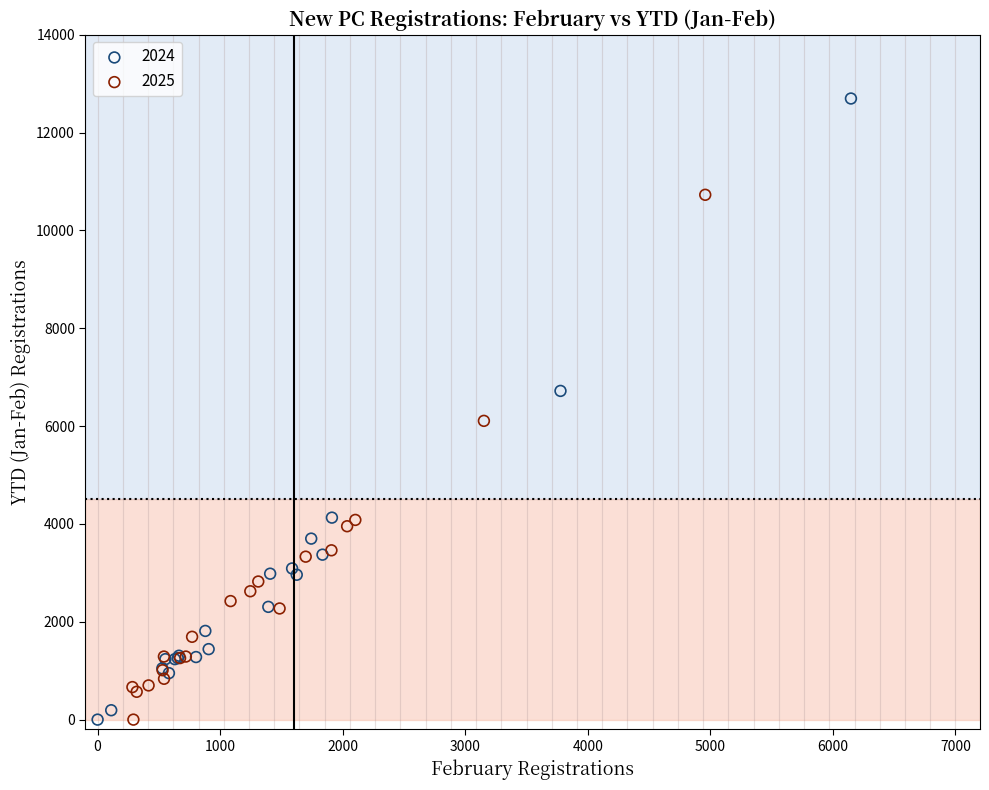

Which series has the largest Y range (max minus min)?

2024